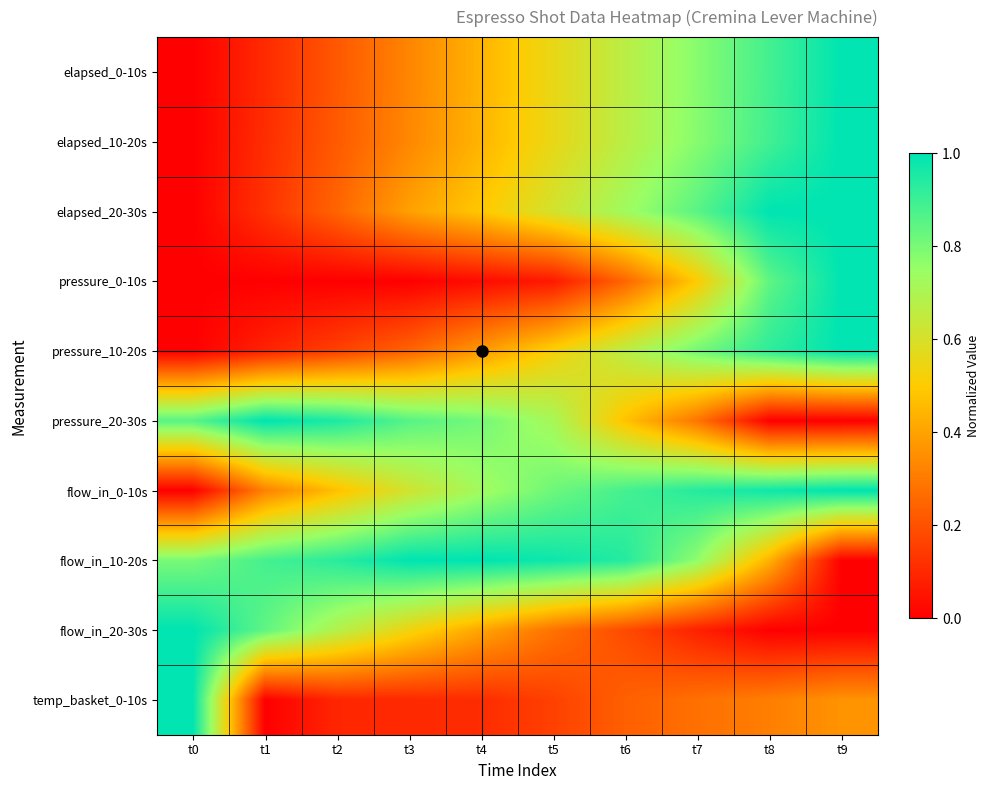

Reading left to right, transcribe all the data shown in this chart.

elapsed_0-10s: t0=0.0	t1=0.1	t2=0.2	t3=0.3	t4=0.4	t5=0.6	t6=0.7	t7=0.8	t8=0.9	t9=1.0
elapsed_10-20s: t0=0.0	t1=0.1	t2=0.2	t3=0.3	t4=0.4	t5=0.6	t6=0.7	t7=0.8	t8=0.9	t9=1.0
elapsed_20-30s: t0=0.0	t1=0.1	t2=0.2	t3=0.4	t4=0.5	t5=0.6	t6=0.7	t7=0.9	t8=1.0	t9=1.0
pressure_0-10s: t0=0.0	t1=0.0	t2=0.0	t3=0.0	t4=0.0	t5=0.1	t6=0.2	t7=0.5	t8=0.8	t9=1.0
pressure_10-20s: t0=0.0	t1=0.1	t2=0.2	t3=0.2	t4=0.4	t5=0.5	t6=0.7	t7=0.8	t8=0.9	t9=1.0
pressure_20-30s: t0=0.9	t1=1.0	t2=1.0	t3=0.9	t4=0.8	t5=0.7	t6=0.5	t7=0.3	t8=0.0	t9=0.0
flow_in_0-10s: t0=0.0	t1=0.3	t2=0.5	t3=0.6	t4=0.7	t5=0.8	t6=0.9	t7=0.9	t8=1.0	t9=1.0
flow_in_10-20s: t0=0.8	t1=0.9	t2=0.9	t3=1.0	t4=1.0	t5=1.0	t6=0.9	t7=0.8	t8=0.4	t9=0.0
flow_in_20-30s: t0=1.0	t1=0.8	t2=0.7	t3=0.5	t4=0.4	t5=0.3	t6=0.2	t7=0.1	t8=0.0	t9=0.0
temp_basket_0-10s: t0=1.0	t1=0.0	t2=0.1	t3=0.1	t4=0.1	t5=0.2	t6=0.2	t7=0.3	t8=0.3	t9=0.4